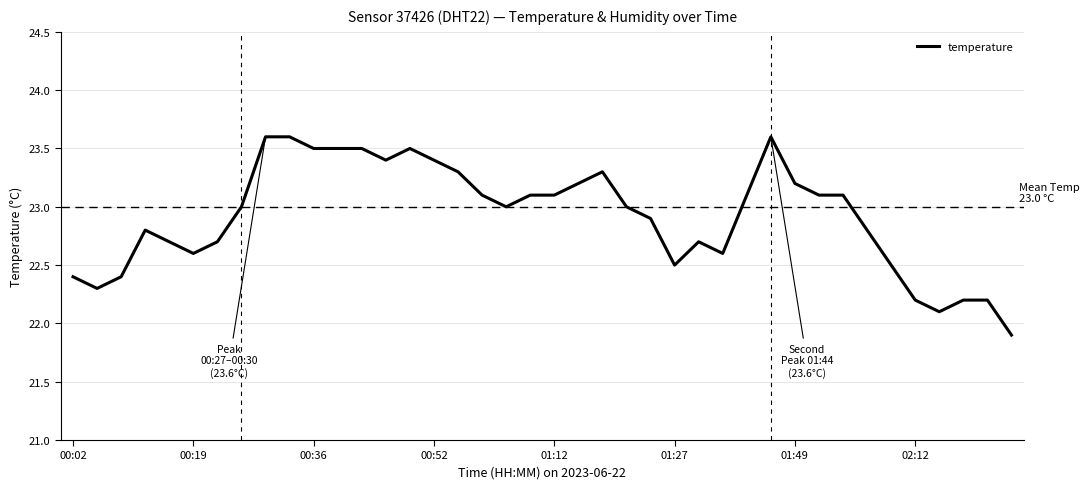

What is the maximum value shown in the chart?

23.6